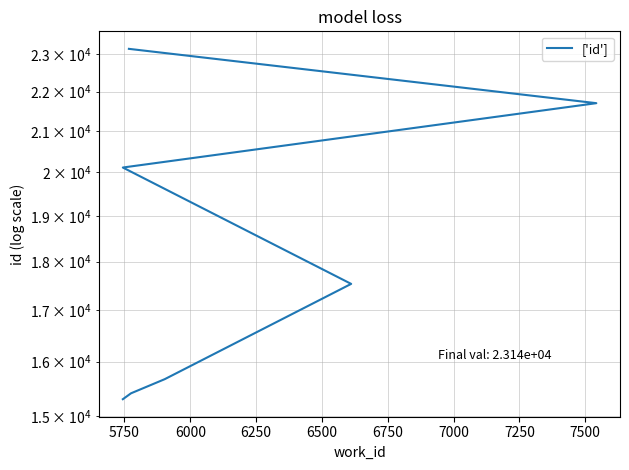

How many lines are shown in the chart?

1